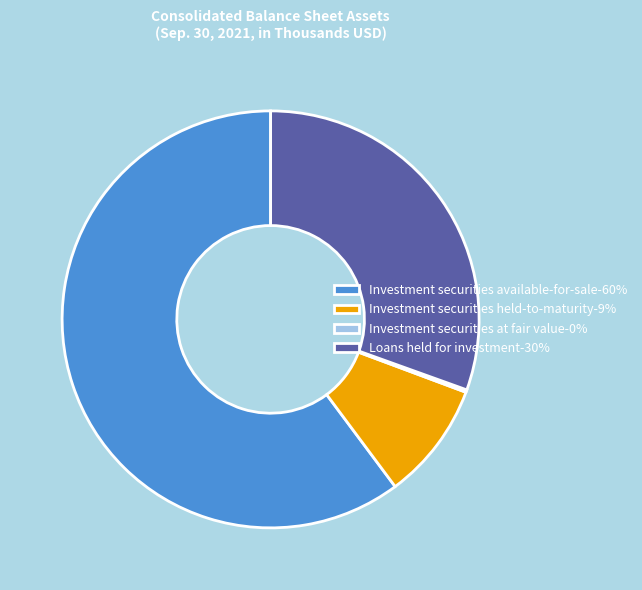

Is there any slice that represents more than half of the pie?

Yes